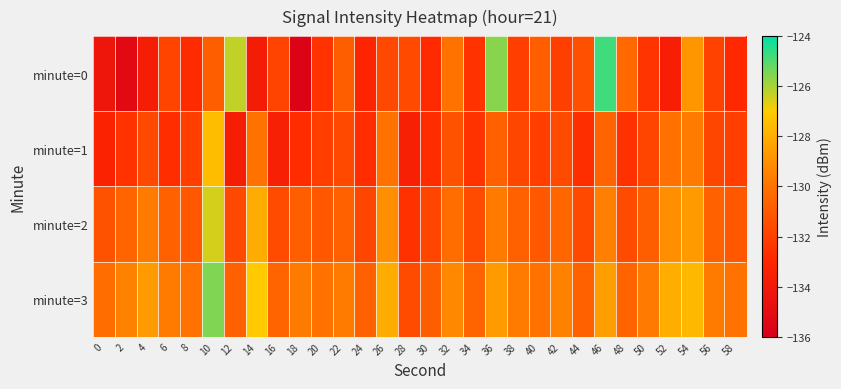

Reading left to right, what are all the values shown in this chart?

minute=0: 0=-134.3	2=-135.2	4=-133.7	6=-131.8	8=-132.8	10=-130.8	12=-126.3	14=-133.7	16=-131.9	18=-135.7	20=-132.5	22=-130.8	24=-133.2	26=-131.6	28=-131.6	30=-132.9	32=-130.0	34=-132.5	36=-125.6	38=-132.0	40=-130.8	42=-132.0	44=-131.4	46=-124.8	48=-130.3	50=-132.4	52=-133.6	54=-128.8	56=-131.9	58=-132.9
minute=1: 0=-133.3	2=-132.5	4=-131.7	6=-132.7	8=-132.0	10=-127.5	12=-133.7	14=-130.0	16=-133.5	18=-132.8	20=-132.0	22=-131.7	24=-132.7	26=-130.0	28=-133.5	30=-132.8	32=-131.3	34=-132.5	36=-130.7	38=-131.7	40=-132.0	42=-131.5	44=-132.7	46=-130.5	48=-132.5	50=-131.8	52=-130.0	54=-129.7	56=-131.7	58=-132.0
minute=2: 0=-131.3	2=-130.5	4=-129.7	6=-130.7	8=-131.0	10=-126.5	12=-131.7	14=-128.0	16=-131.5	18=-130.8	20=-131.0	22=-130.7	24=-131.7	26=-129.0	28=-132.5	30=-131.8	32=-130.3	34=-131.5	36=-129.7	38=-130.7	40=-131.0	42=-130.5	44=-131.7	46=-129.5	48=-131.5	50=-130.8	52=-129.0	54=-128.7	56=-130.7	58=-131.0
minute=3: 0=-130.3	2=-129.5	4=-128.7	6=-129.7	8=-130.0	10=-125.5	12=-130.7	14=-127.0	16=-130.5	18=-129.8	20=-130.0	22=-129.7	24=-130.7	26=-128.0	28=-131.5	30=-130.8	32=-129.3	34=-130.5	36=-128.7	38=-129.7	40=-130.0	42=-129.5	44=-130.7	46=-128.5	48=-130.5	50=-129.8	52=-128.0	54=-127.7	56=-129.7	58=-130.0